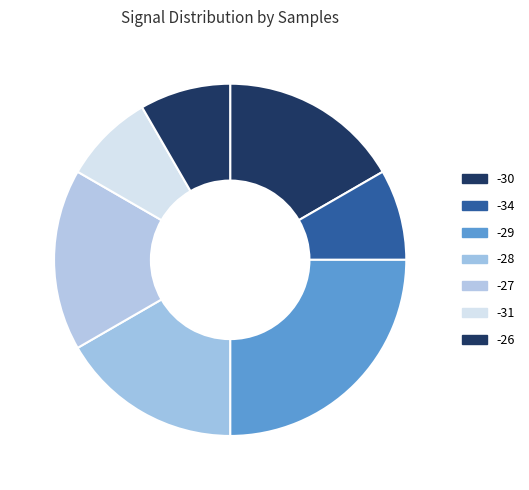

Which category has the biggest portion of the pie?

-29